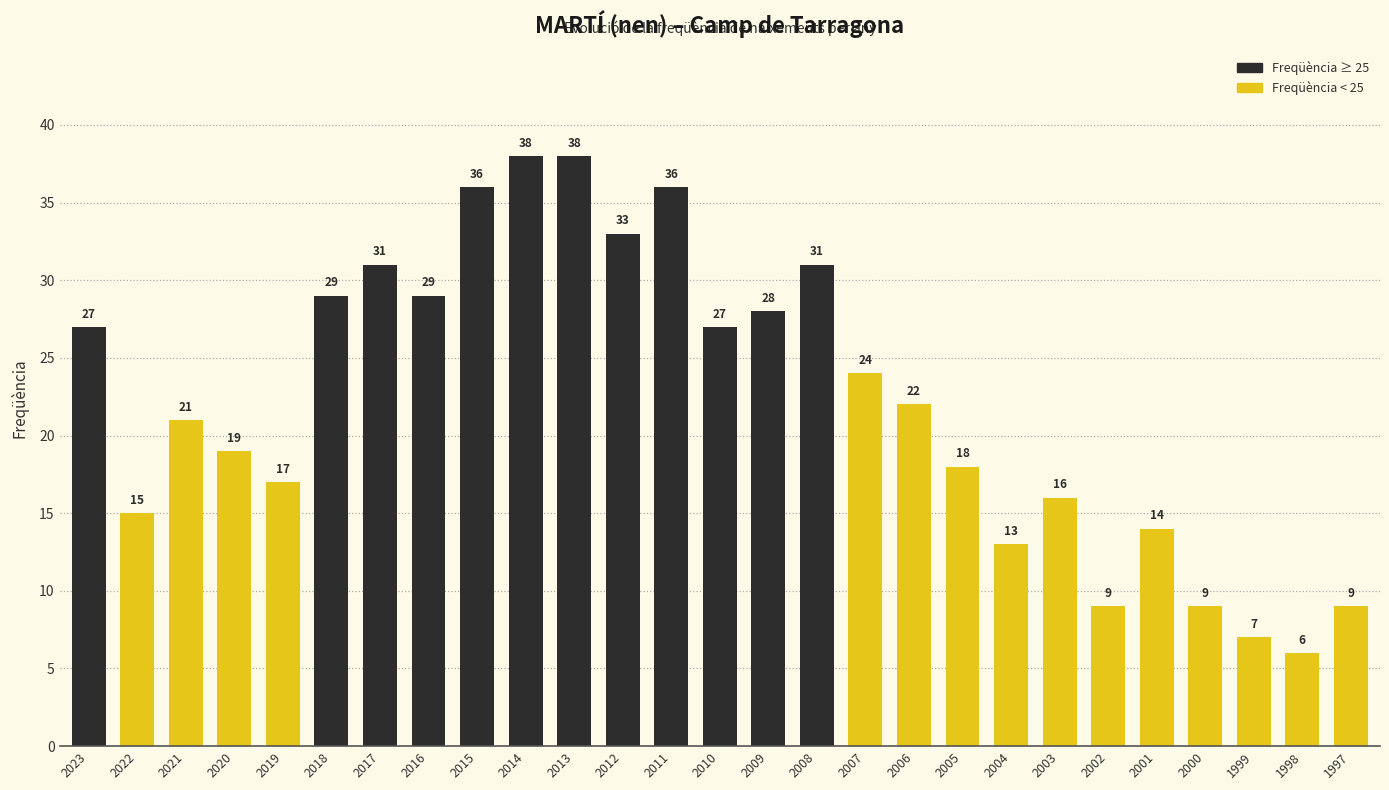

Which has a higher value, 1999 or 2005?

2005